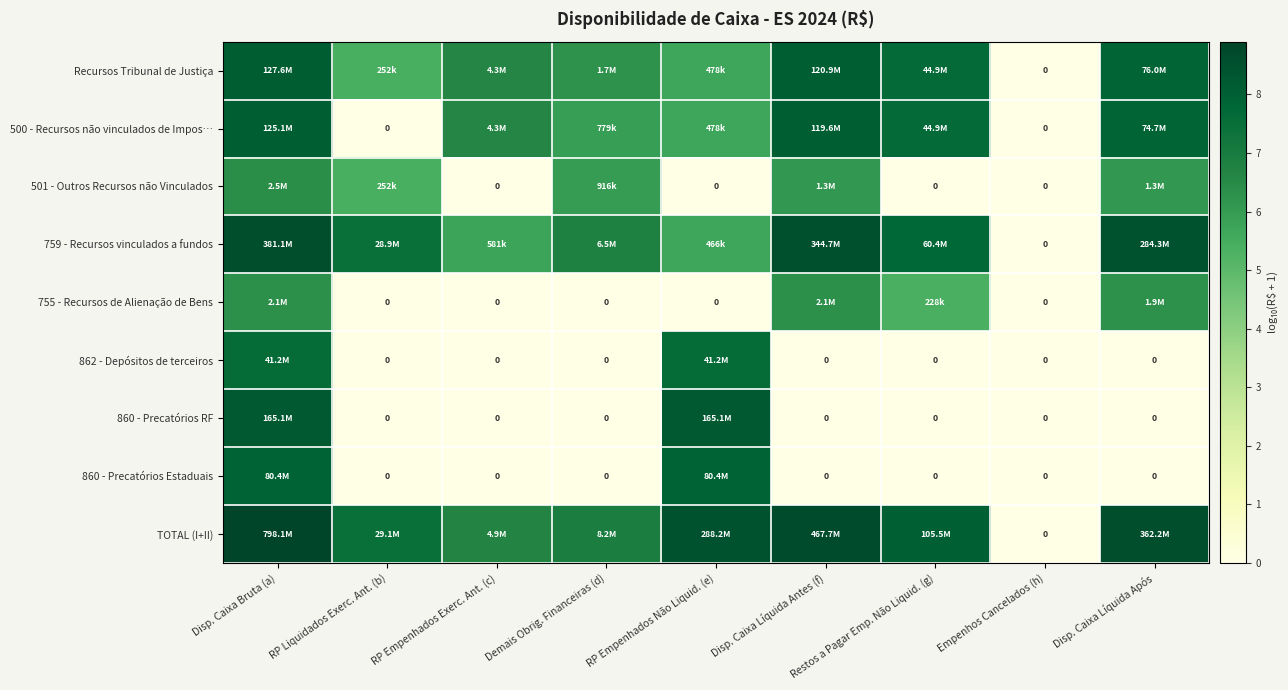

Count the number of data series in this chart.

9